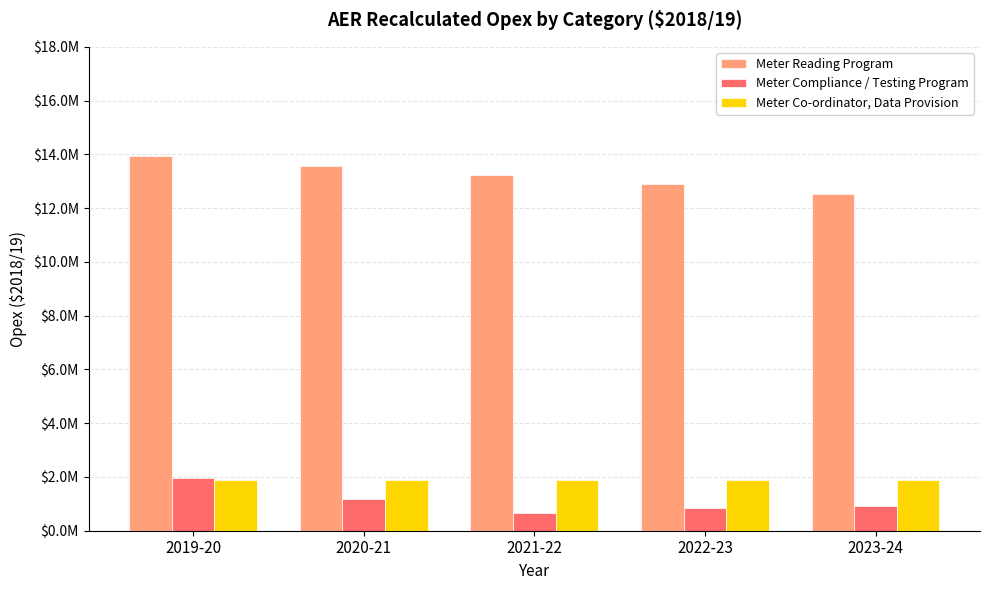

Are the bars grouped side by side (vs. stacked)?

Yes